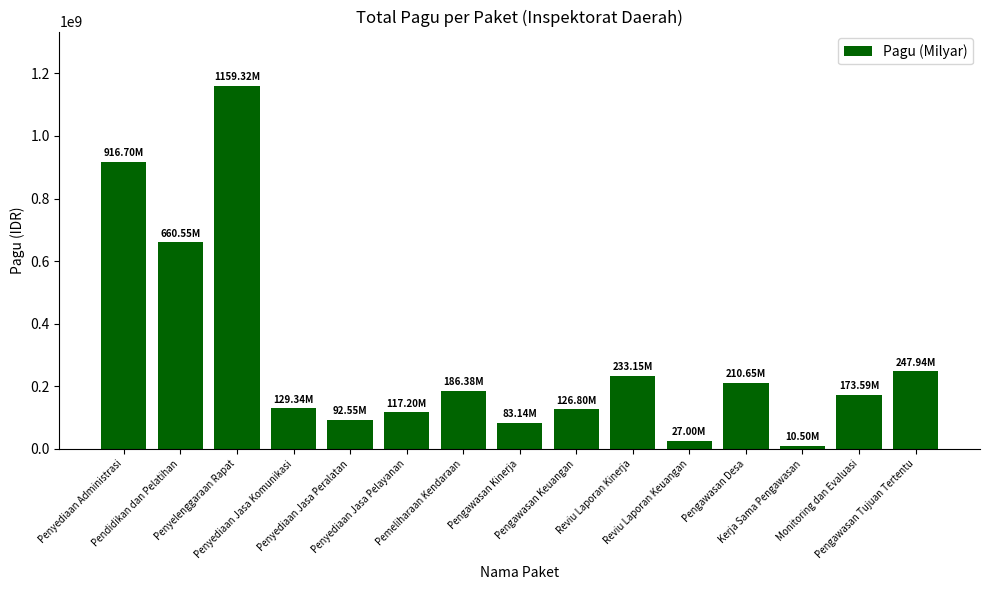

What is the sum of the values at Penyediaan Jasa Pelayanan and Monitoring dan Evaluasi?

290792400